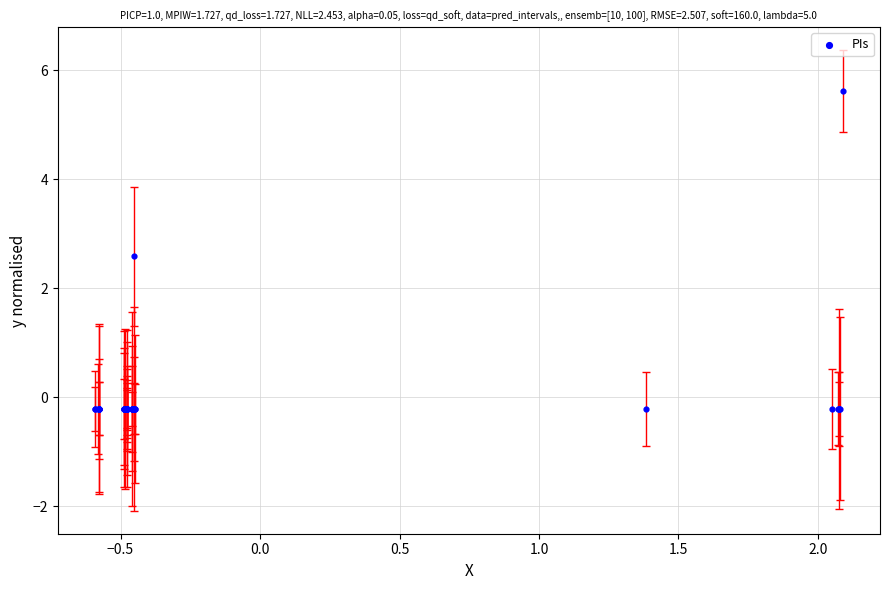

What Y value in the scatter plot is closest to 2?

2.6